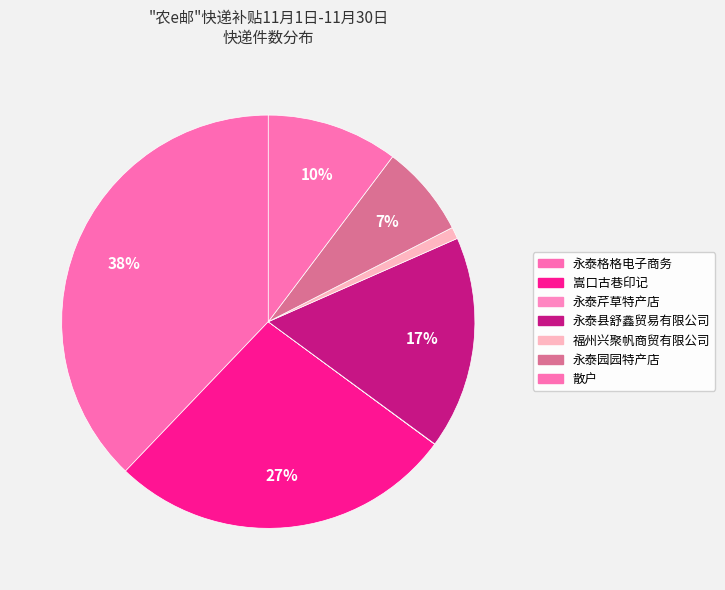

Which slice is the smallest?

永泰芹草特产店